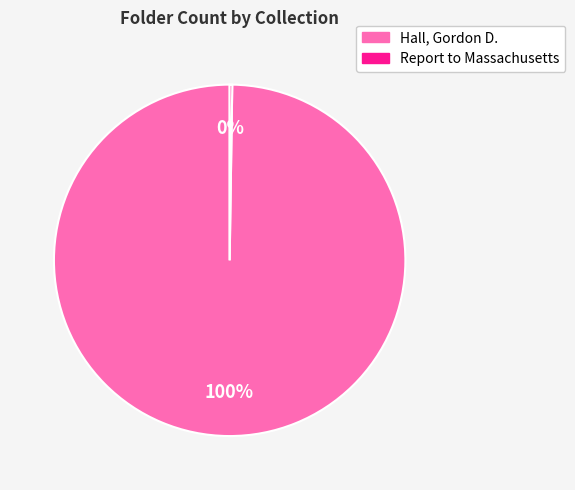

What is the largest slice in the pie chart?

Hall, Gordon D.